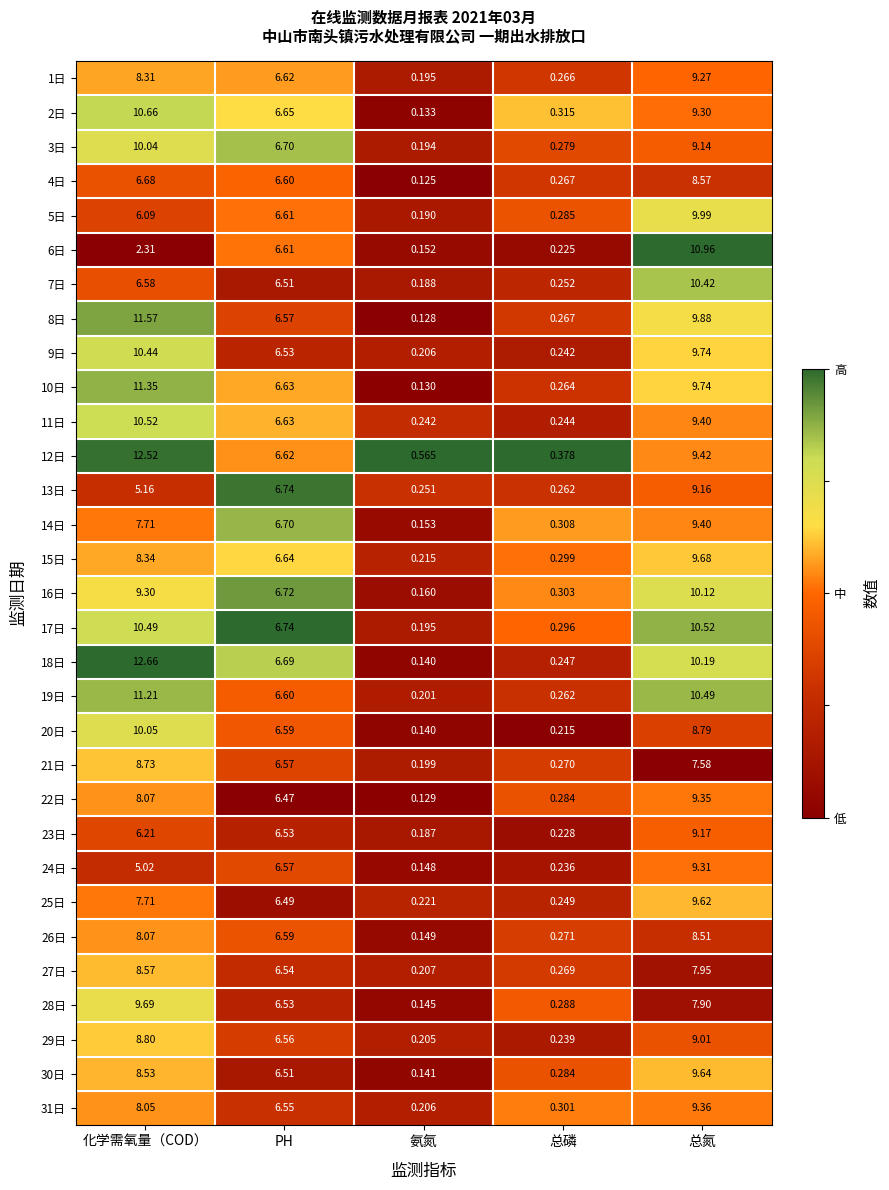

At how many categories does at least one series exceed 0?

5